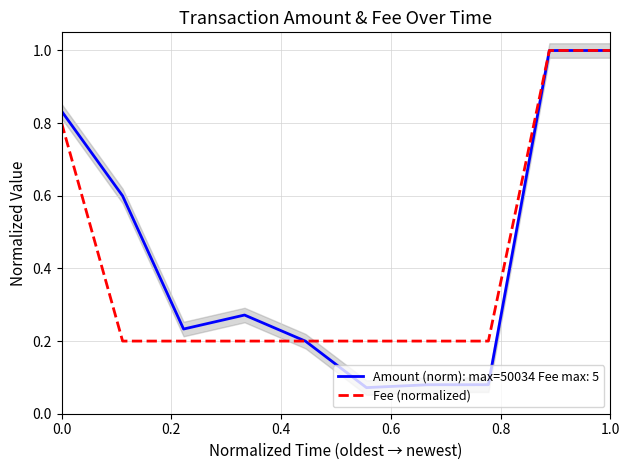

What is the highest value of the Fee (normalized) series?

1.0